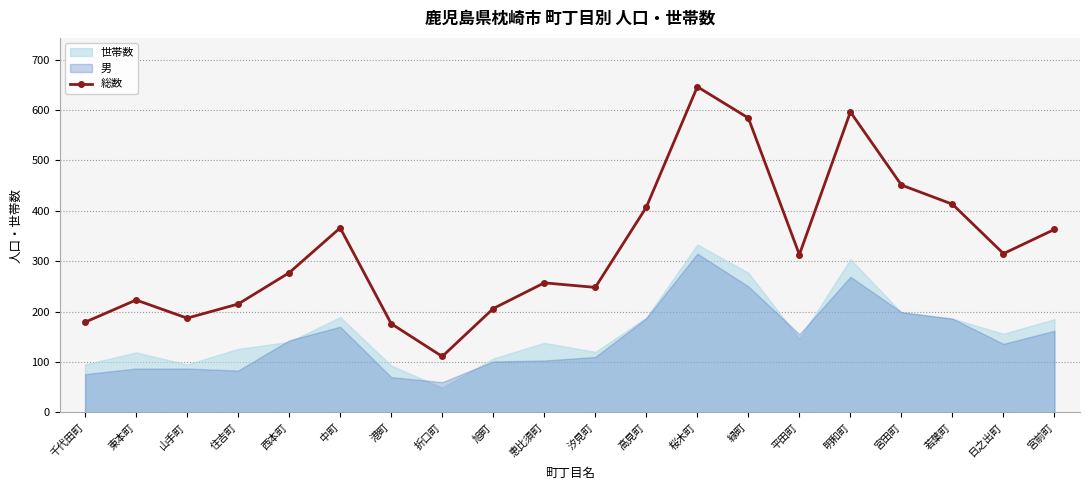

How many points are lower than both their immediate neighbors (excluding endpoints)?

5